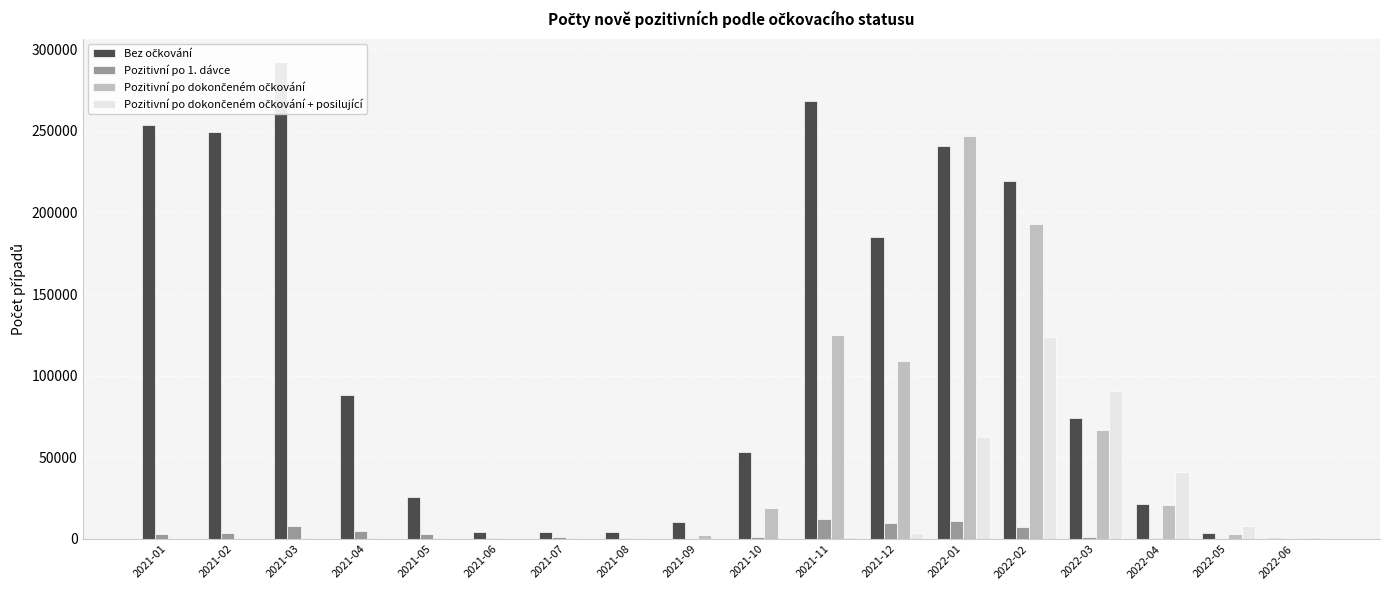

What are all the series names shown in the legend?

Bez očkování, Pozitivní po 1. dávce, Pozitivní po dokončeném očkování, Pozitivní po dokončeném očkování + posilující